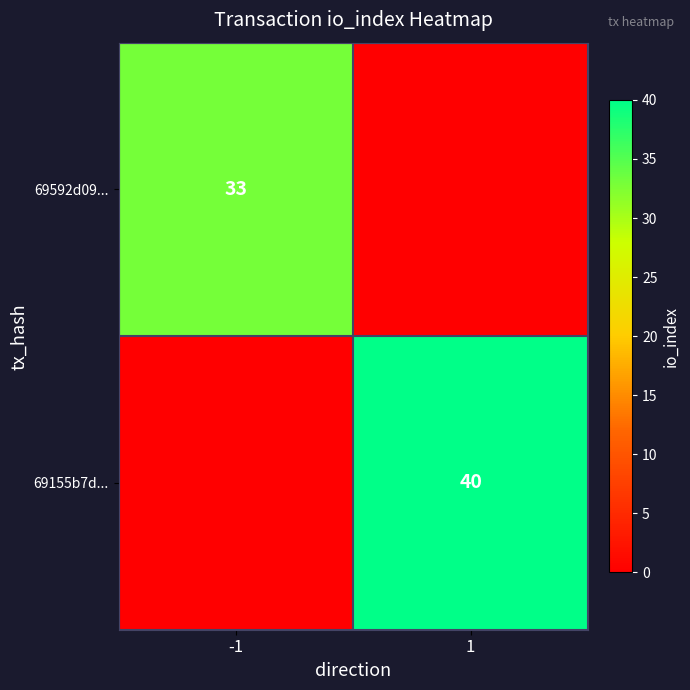

What is the total value across all series at -1?

33